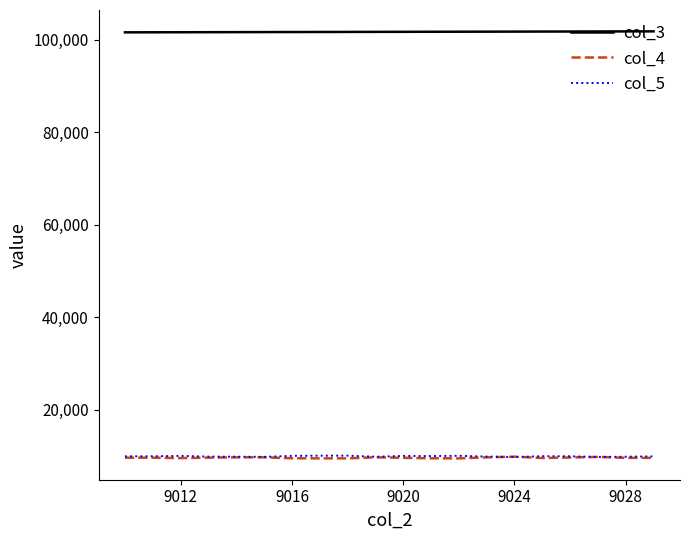

What is the minimum value shown in the chart?

9439